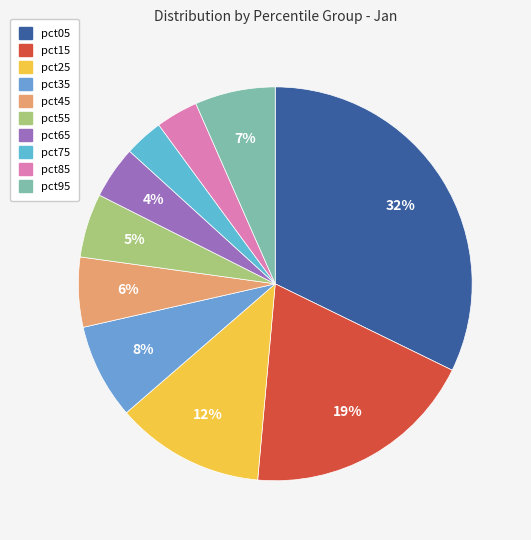

Which category has the biggest portion of the pie?

pct05